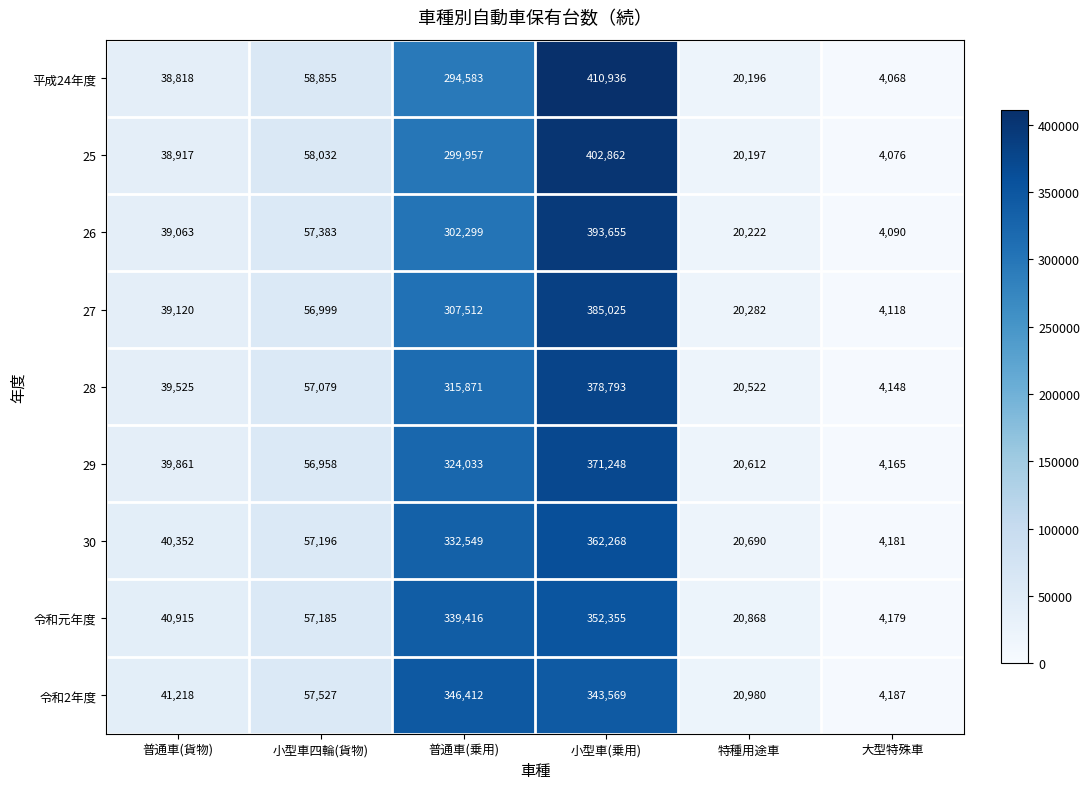

Which category has the lowest value in the 25 series?

大型特殊車